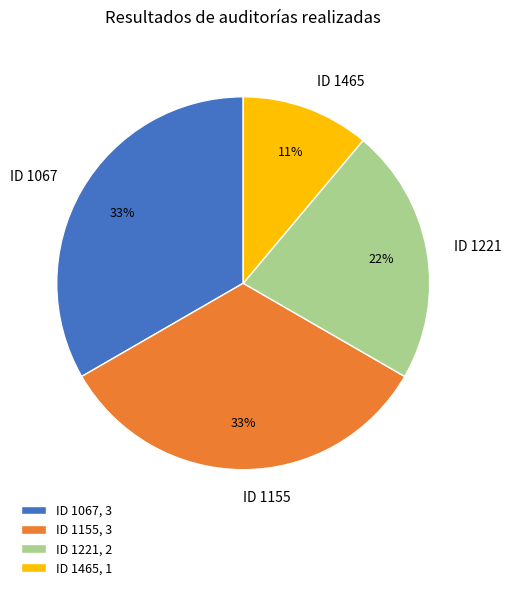

How many segments does this pie chart have?

4